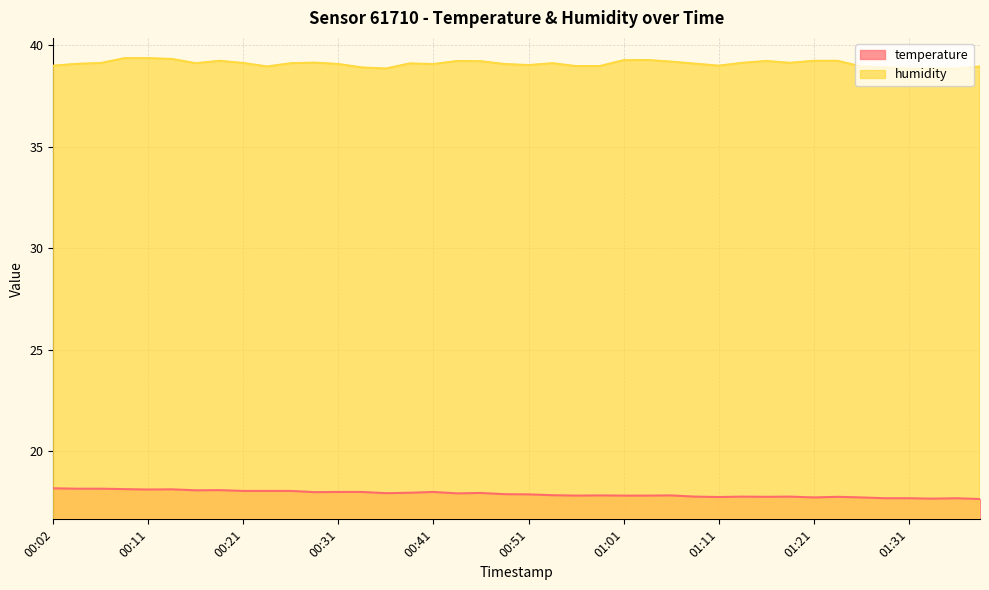

Reading left to right, list all the values displayed in this chart.

temperature: 00:02=18.2	00:04=18.1	00:07=18.1	00:09=18.1	00:11=18.1	00:14=18.1	00:16=18.1	00:19=18.1	00:21=18.0	00:24=18.0	00:26=18.0	00:28=18.0	00:31=18.0	00:33=18.0	00:36=17.9	00:38=17.9	00:41=18.0	00:44=17.9	00:46=17.9	00:49=17.9	00:51=17.9	00:54=17.8	00:56=17.8	00:58=17.8	01:01=17.8	01:04=17.8	01:06=17.8	01:09=17.8	01:11=17.7	01:14=17.8	01:16=17.8	01:19=17.8	01:21=17.7	01:23=17.8	01:26=17.7	01:28=17.7	01:31=17.7	01:33=17.7	01:36=17.7	01:38=17.6
humidity: 00:02=39.0	00:04=39.1	00:07=39.1	00:09=39.4	00:11=39.4	00:14=39.3	00:16=39.1	00:19=39.2	00:21=39.1	00:24=39.0	00:26=39.1	00:28=39.1	00:31=39.1	00:33=38.9	00:36=38.9	00:38=39.1	00:41=39.1	00:44=39.2	00:46=39.2	00:49=39.1	00:51=39.0	00:54=39.1	00:56=39.0	00:58=39.0	01:01=39.3	01:04=39.3	01:06=39.2	01:09=39.1	01:11=39.0	01:14=39.1	01:16=39.2	01:19=39.1	01:21=39.2	01:23=39.2	01:26=39.0	01:28=38.9	01:31=38.9	01:33=38.9	01:36=38.9	01:38=39.0